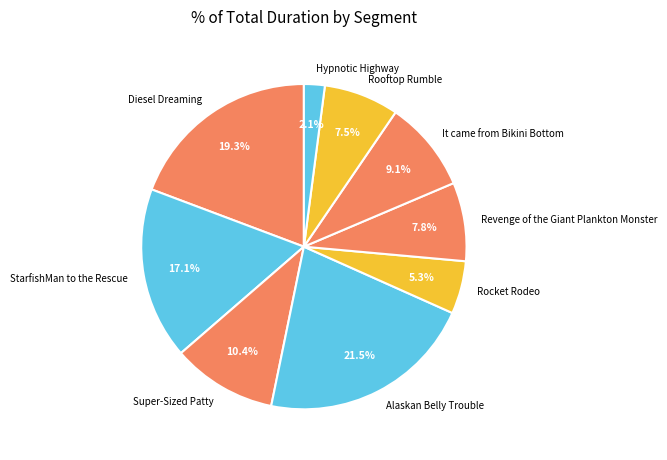

Is there a majority slice in this chart?

No